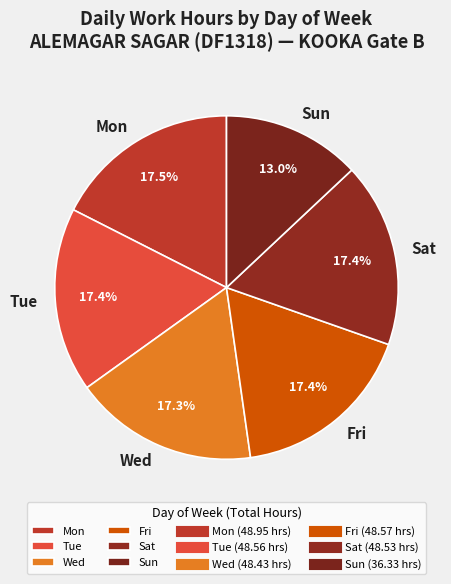

What is the smallest slice in the pie chart?

Sun